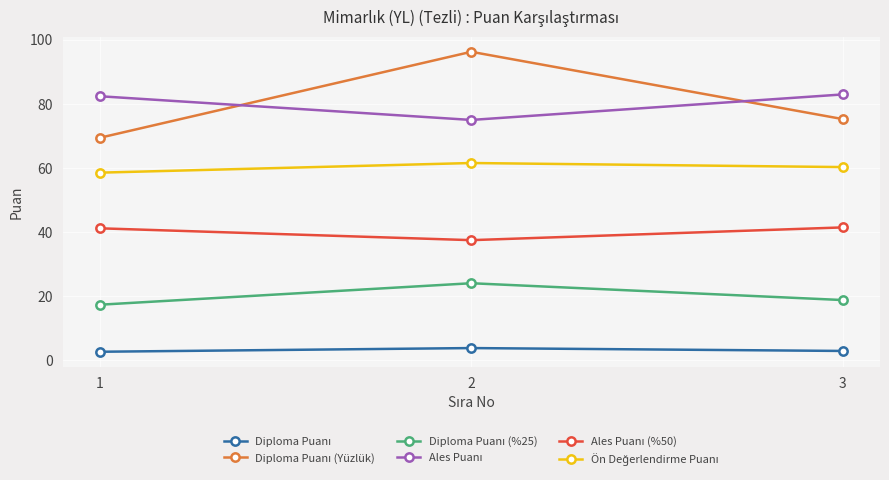

What is the spread (max minus min) of values at 1?

79.7